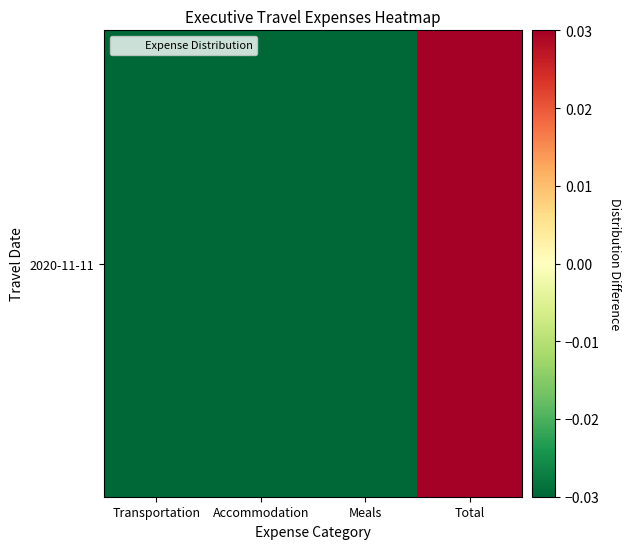

Rank the categories by value from highest to lowest.

Total, Transportation, Accommodation, Meals